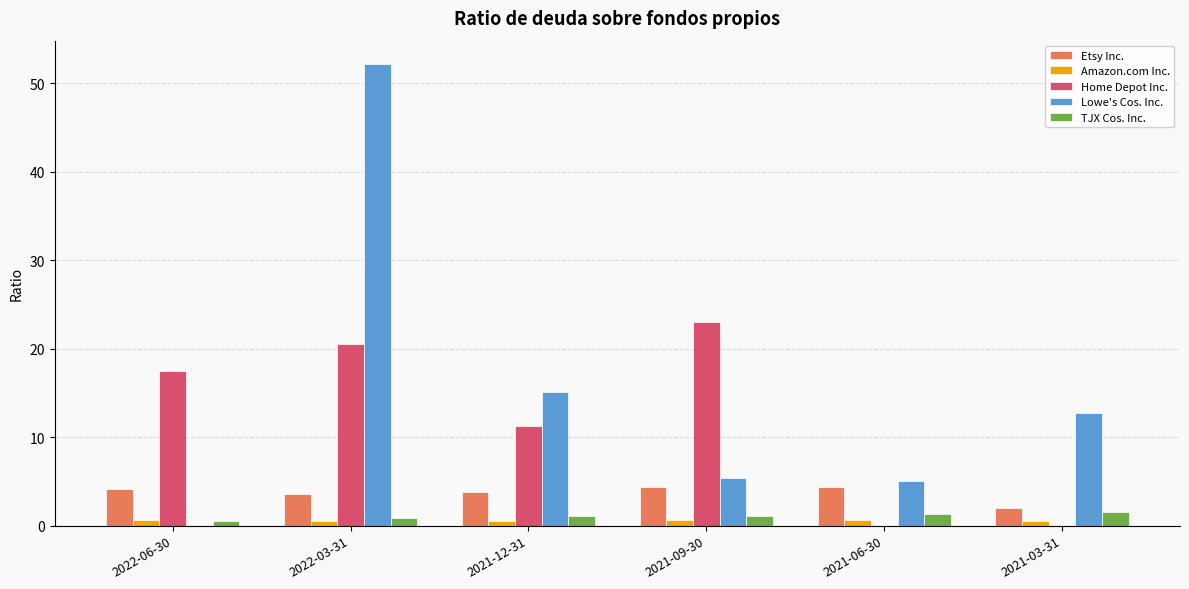

Which series changed the most between 2022-03-31 and 2021-09-30?

Lowe's Cos. Inc.